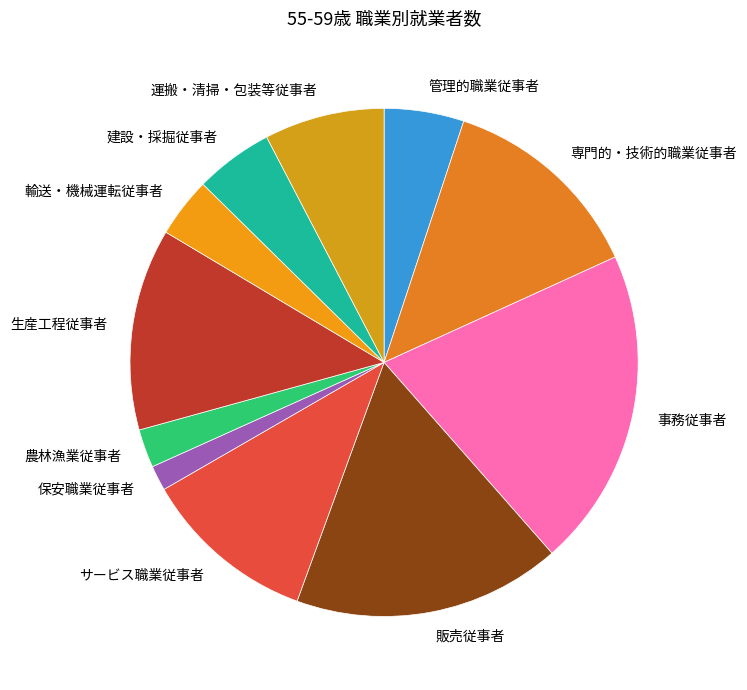

Between 農林漁業従事者 and 販売従事者, which is larger?

販売従事者